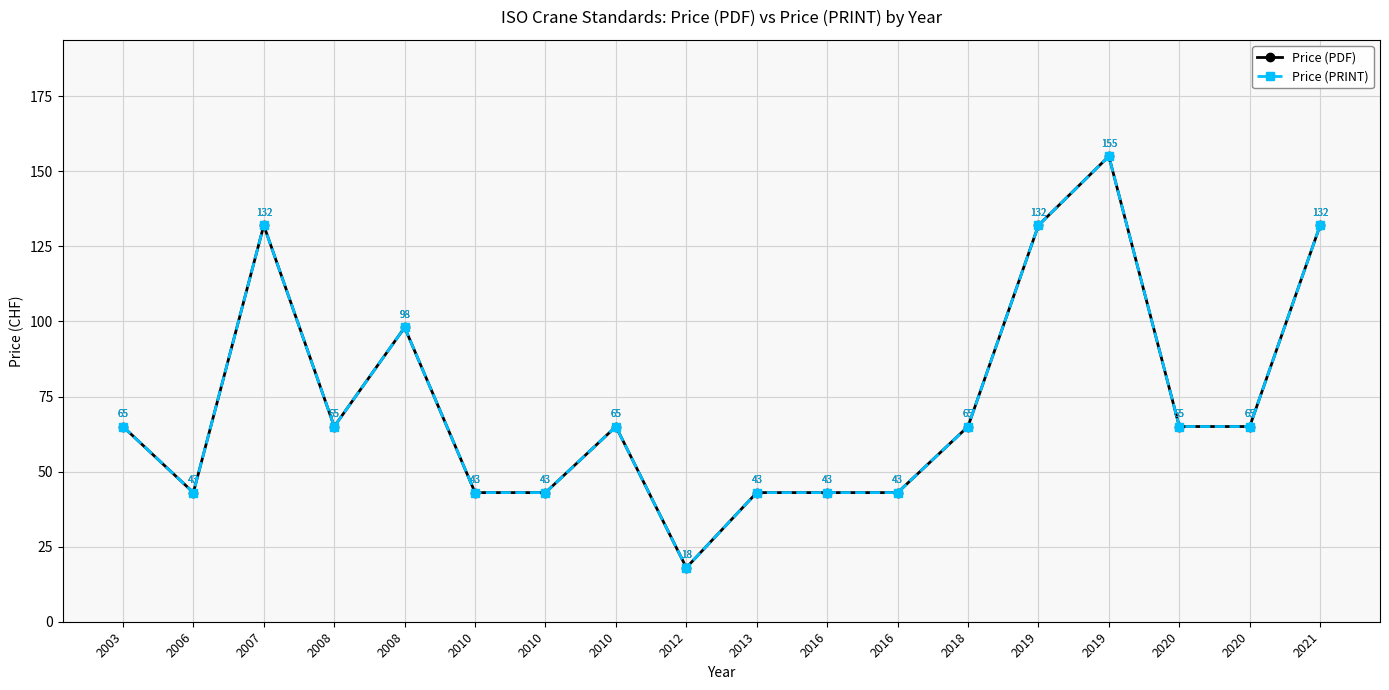

Which label corresponds to the smallest value in the chart?

2012